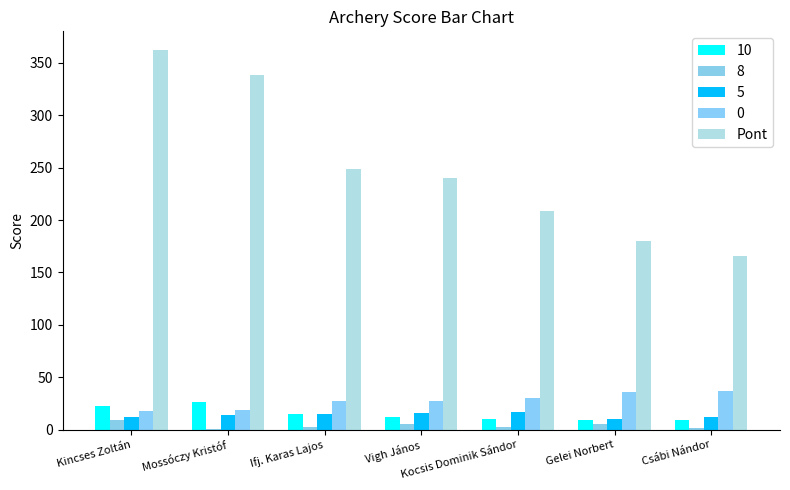

How many groups of bars are there?

7